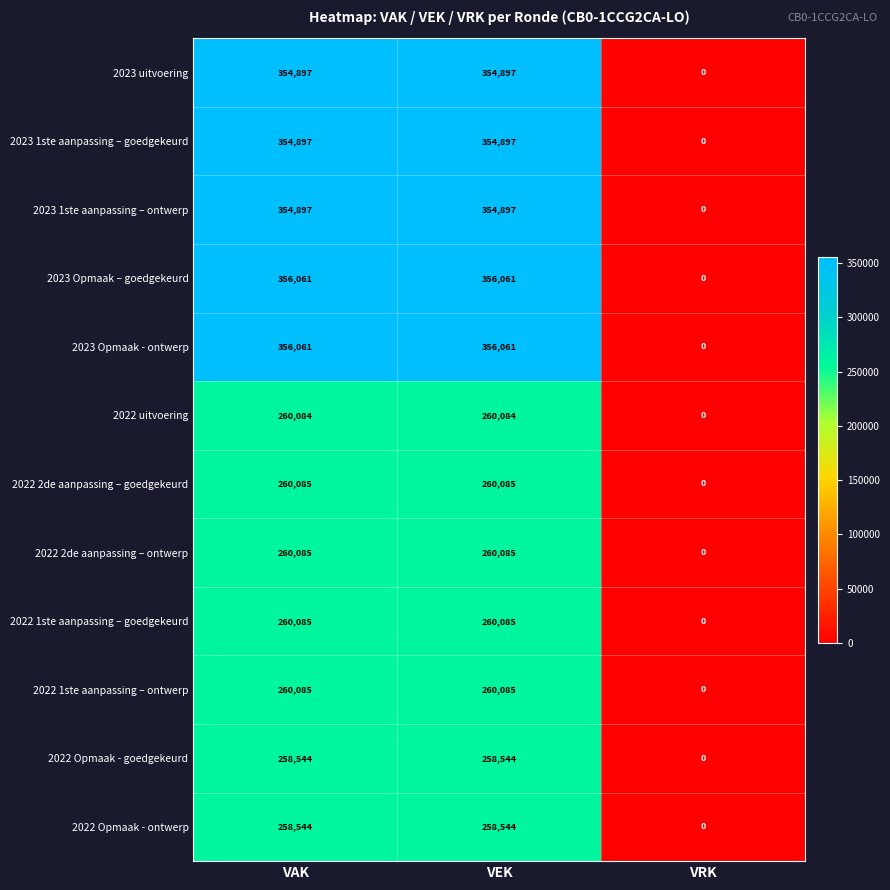

What is the approximate value of 2023 Opmaak – goedgekeurd at VAK, to the nearest 10?

356060